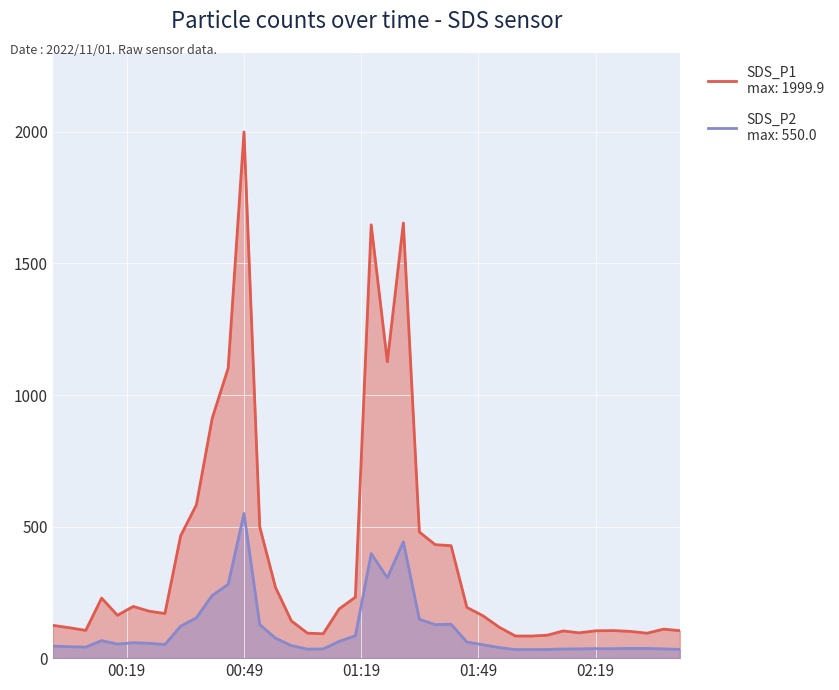

What is the total value across all series at 2022/11/01 01:29:48?

2095.8